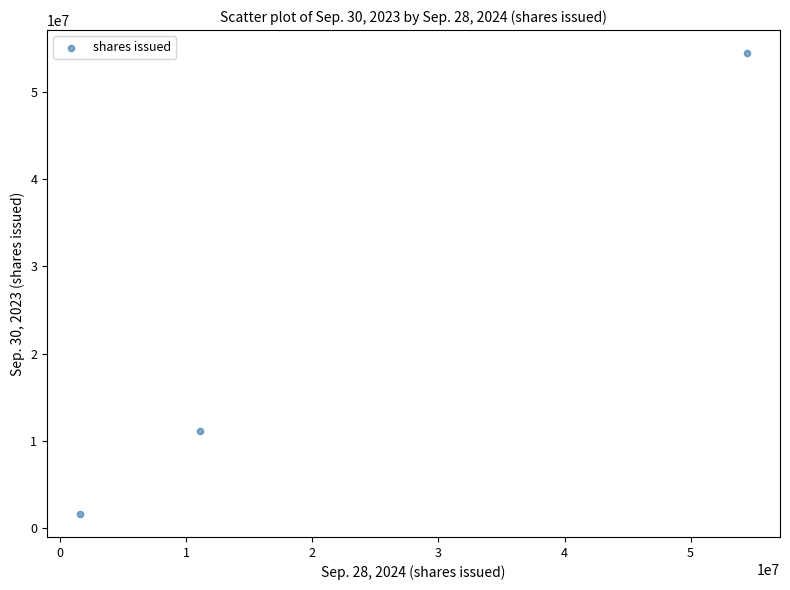

What is the average Y value?

22384296